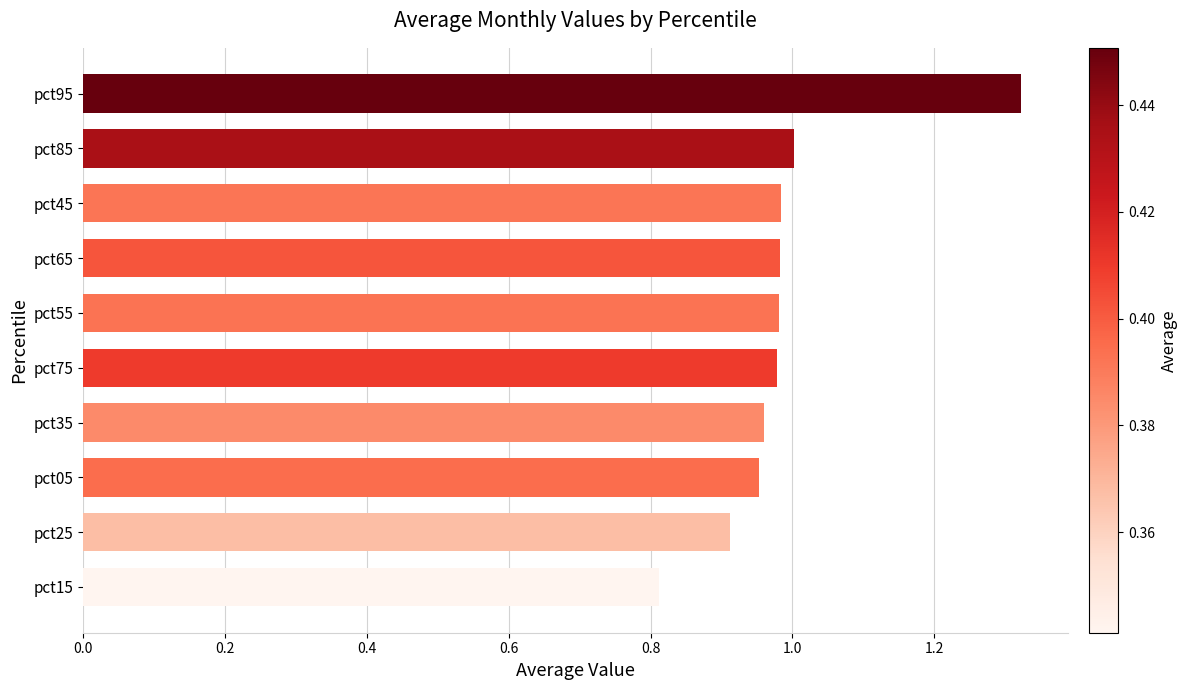

Between pct95 and pct65, which is larger?

pct95